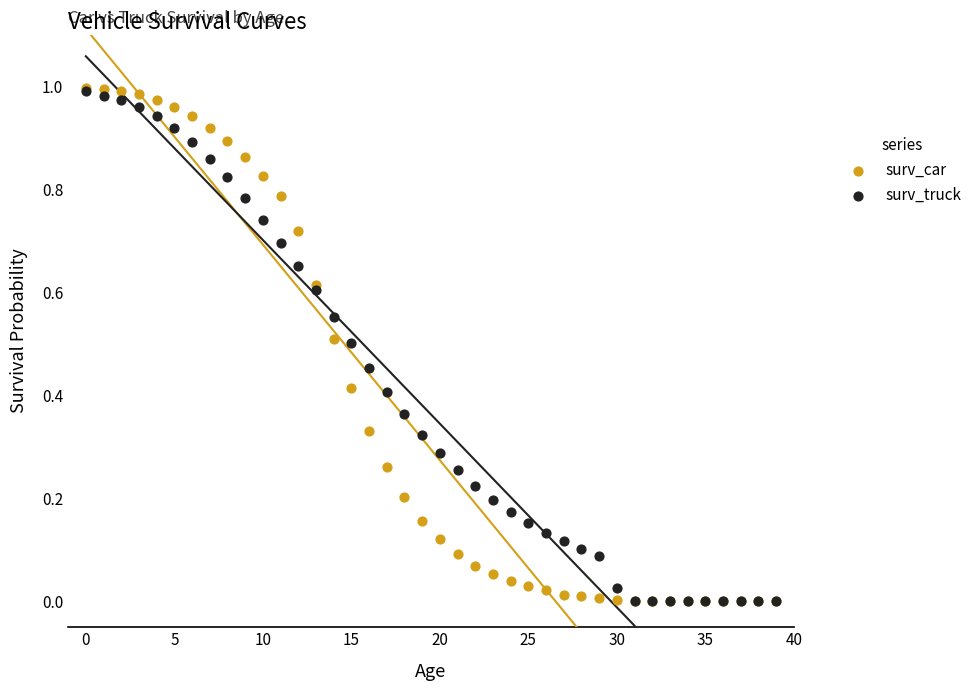

Which series has the widest spread of Y values?

surv_car